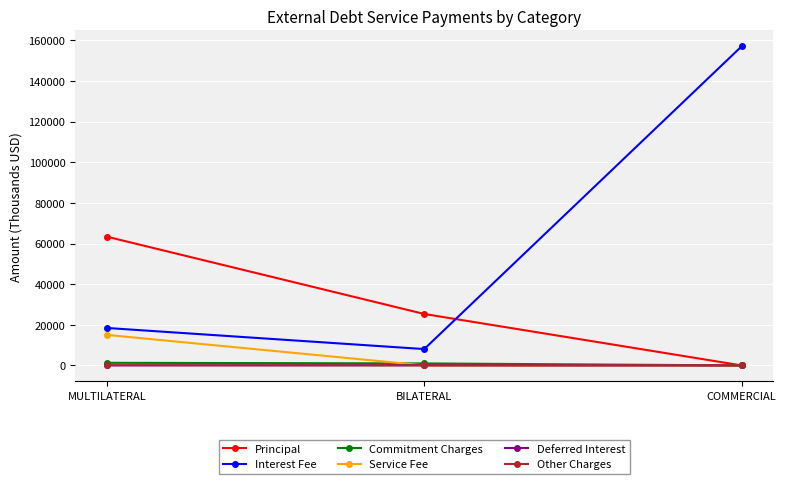

How many lines are shown in the chart?

6